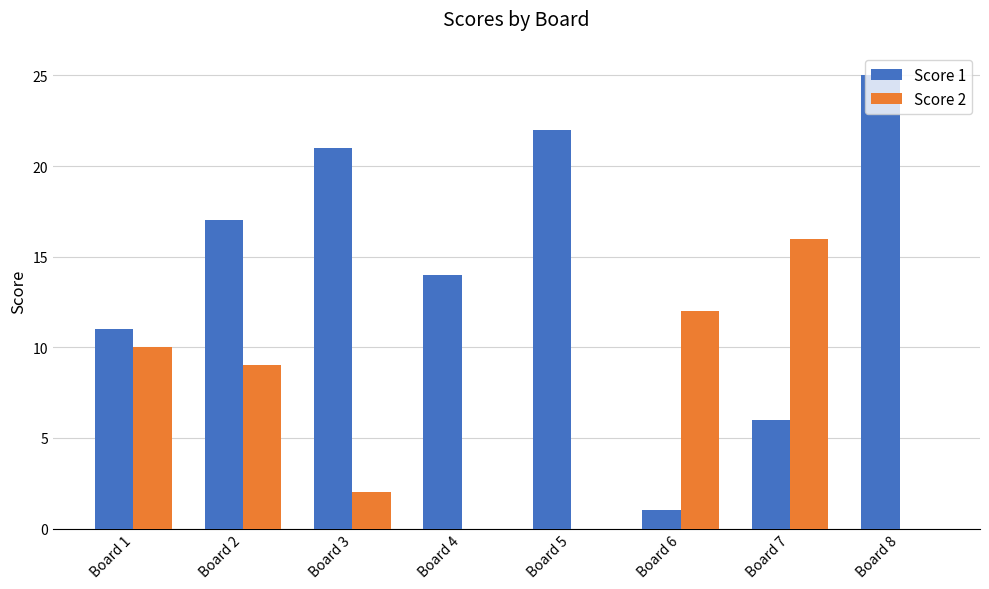

Between Board 4 and Board 5, which series saw the biggest shift?

Score 1